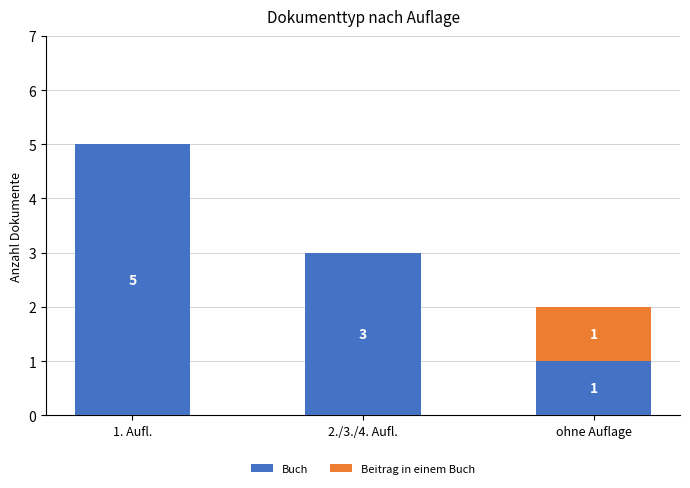

What is the sum of the Buch values at ohne Auflage and 2./3./4. Aufl.?

4